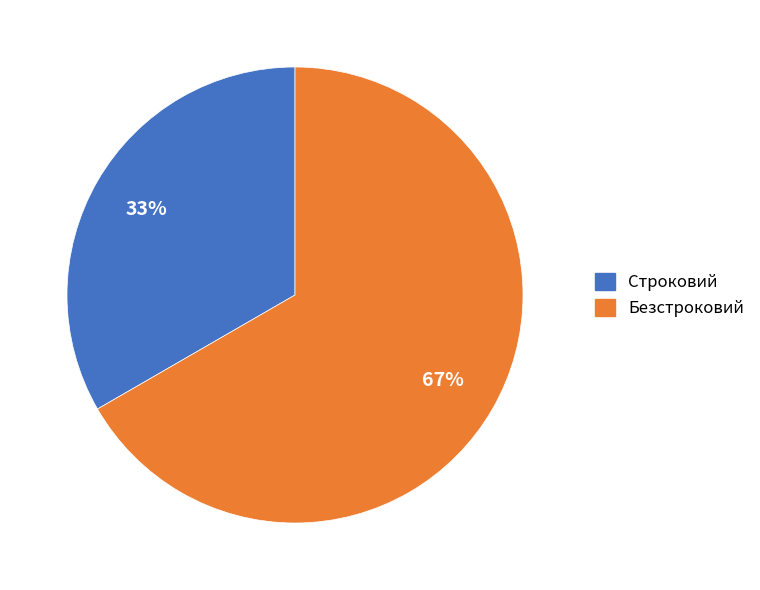

Which category has the smallest portion of the pie?

Строковий